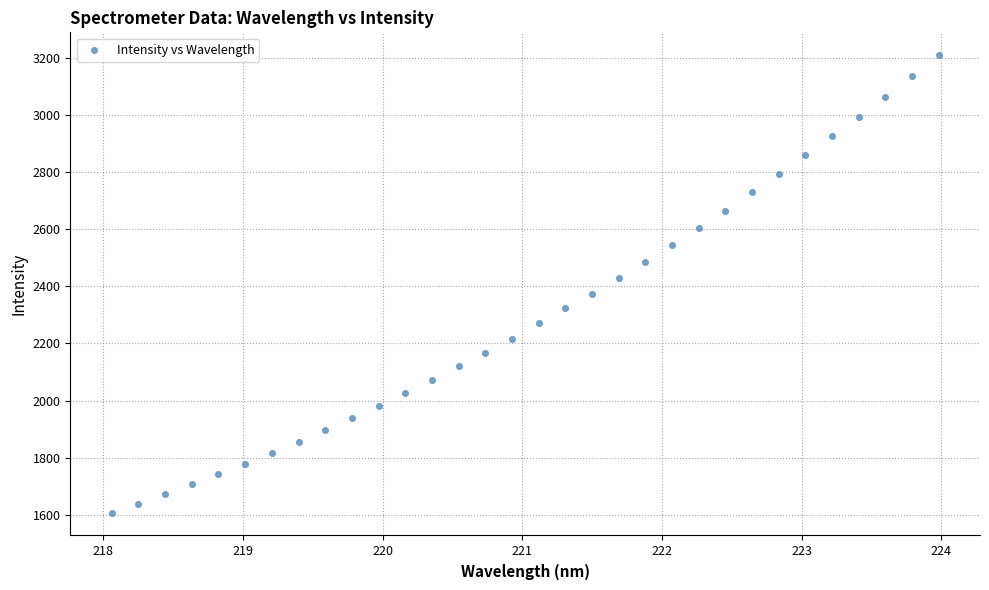

What is the range of X values (max minus min)?

5.9